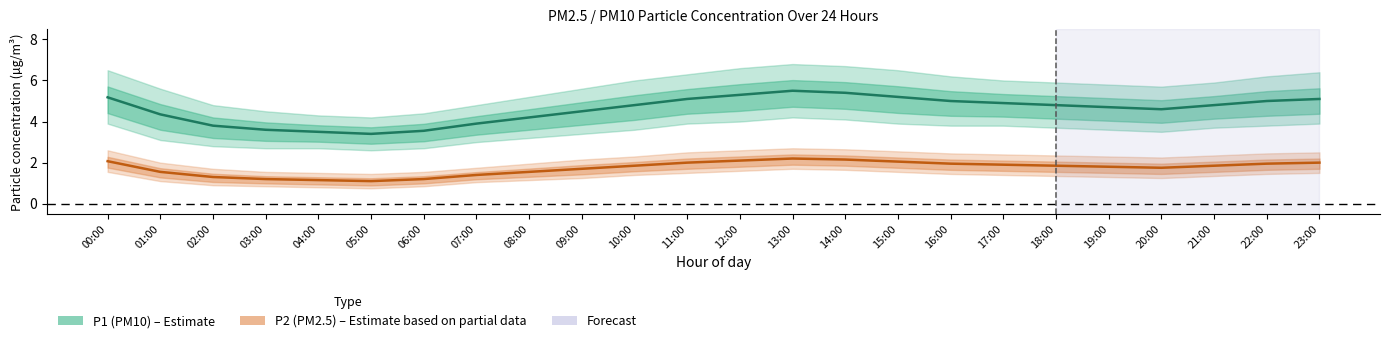

The P2 (PM2.5) – Estimate based on partial data series shows 1.1 at 04:00. True or false?

True